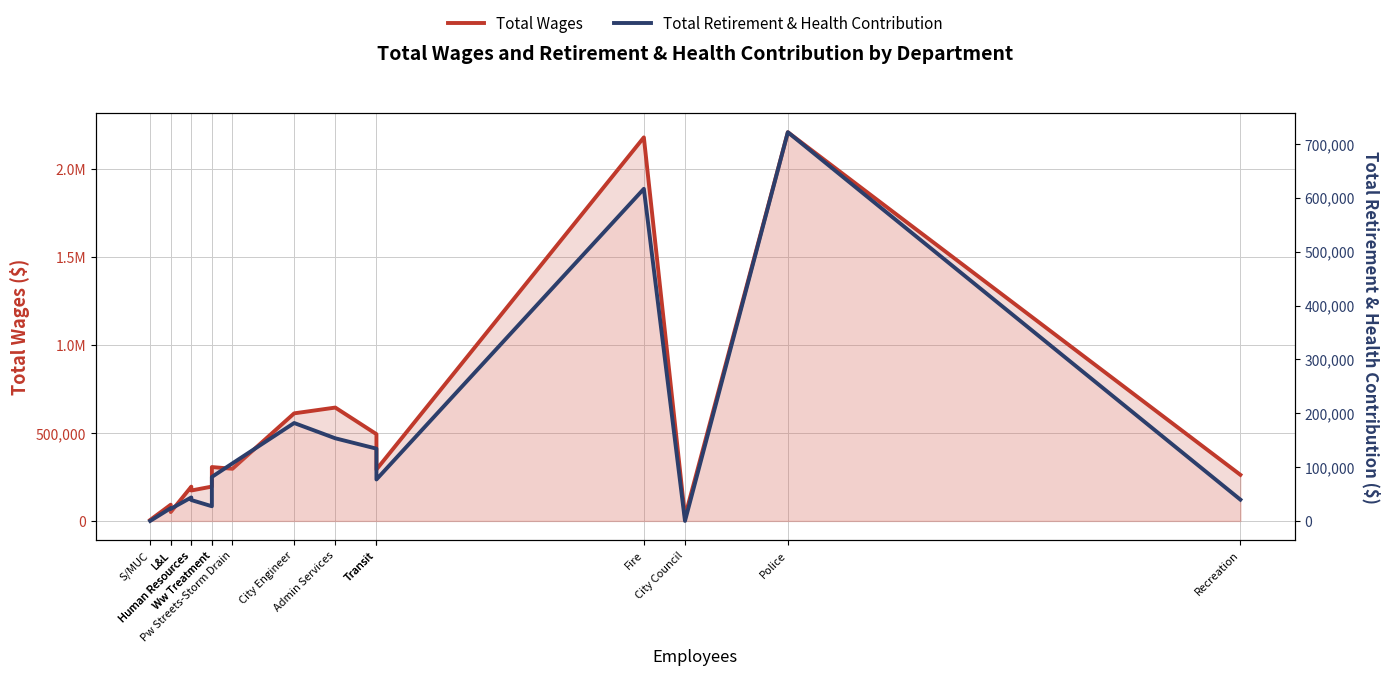

What is the average value of the Total Retirement & Health Contribution series?

141830